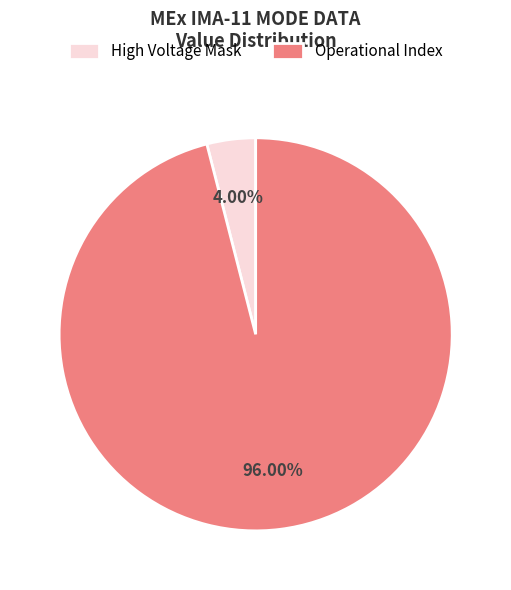

What is the largest slice in the pie chart?

Operational Index